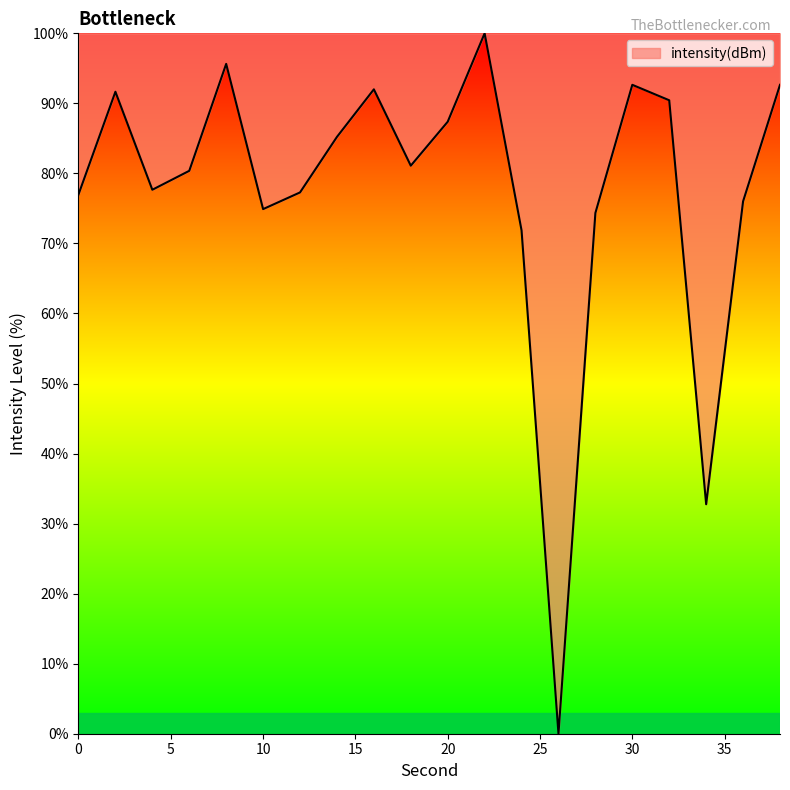

What is the difference between the second highest and minimum values?

95.6